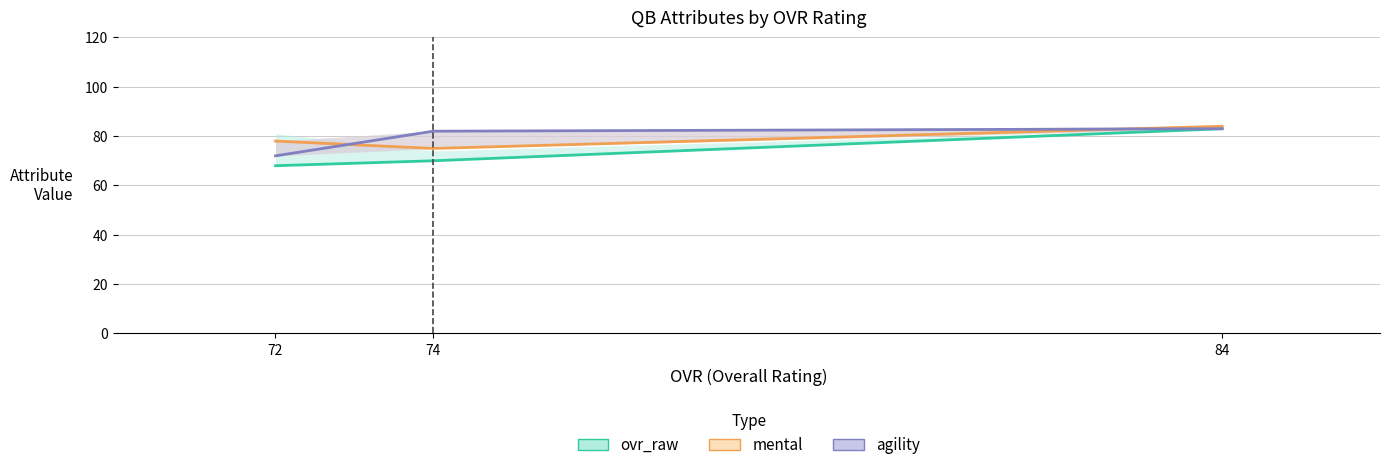

The value of ovr_raw (line) at 74 is 108. True or false?

False